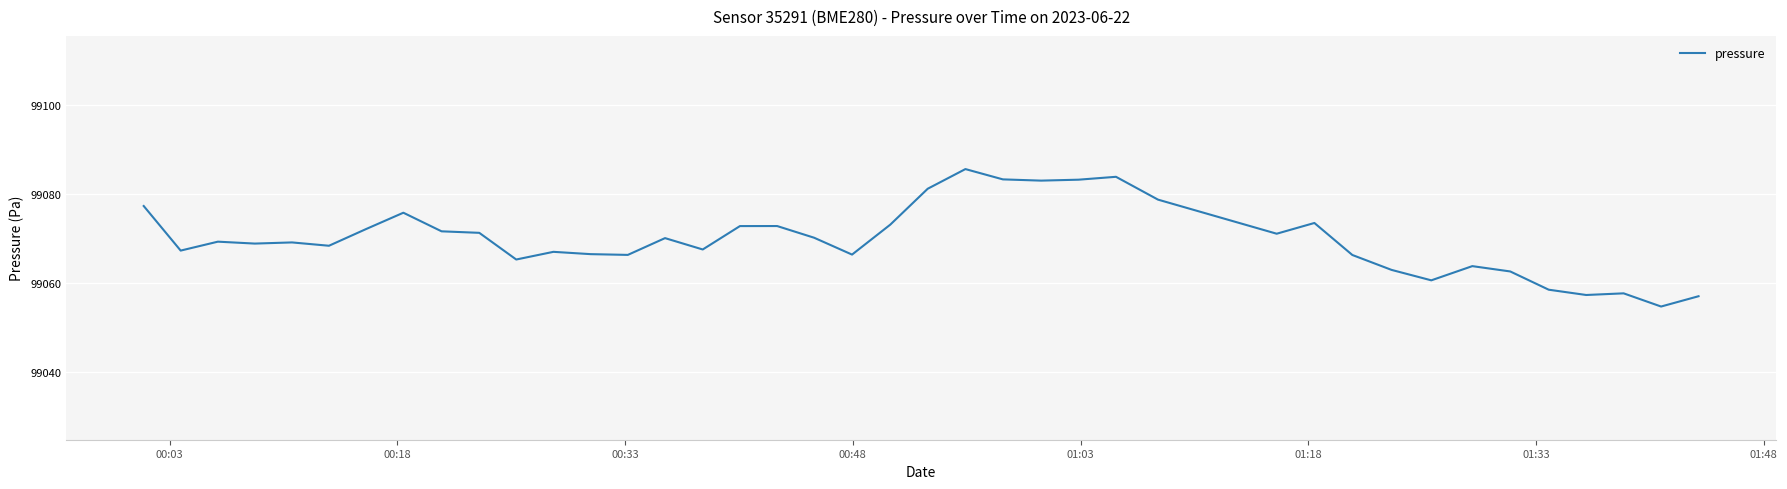

Count the number of categories in the chart.

40